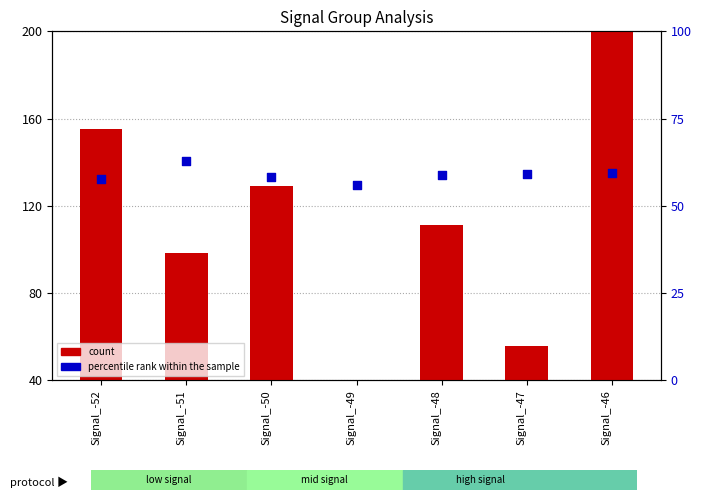

Is the value of count at Signal_-50 greater than the value of percentile rank within the sample at Signal_-49?

Yes